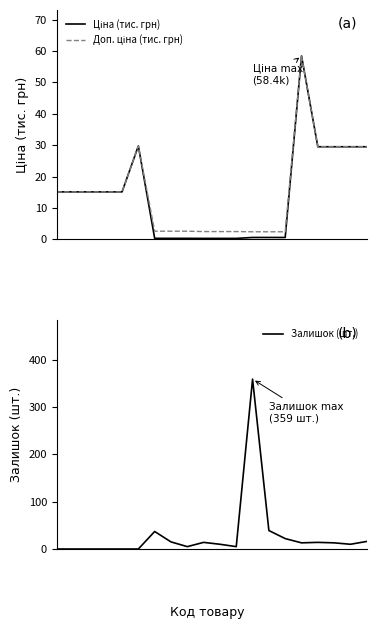

What value does the Доп. ціна (тис. грн) series have at 6?

2.6